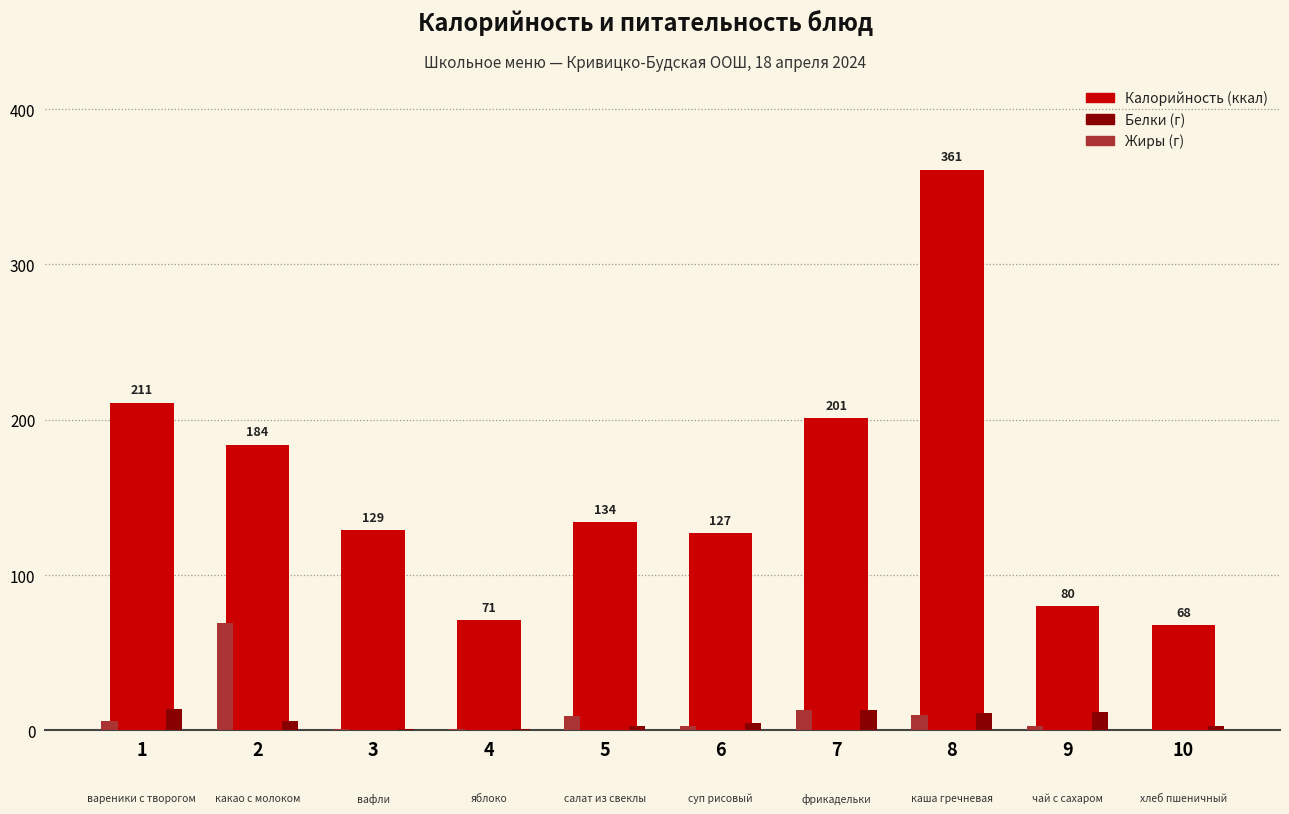

At which category is the sum across all series the highest?

8